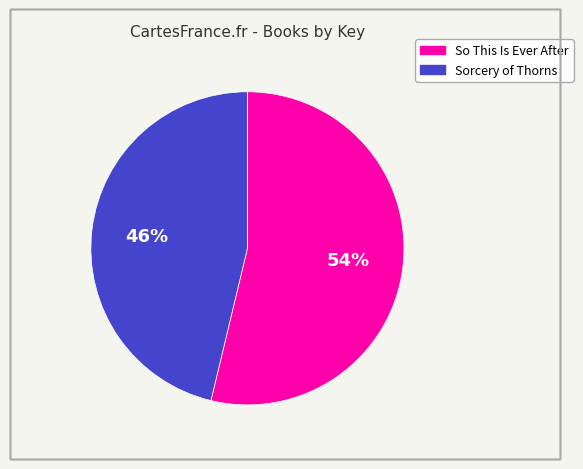

Does So This Is Ever After account for over 50% of the chart?

Yes